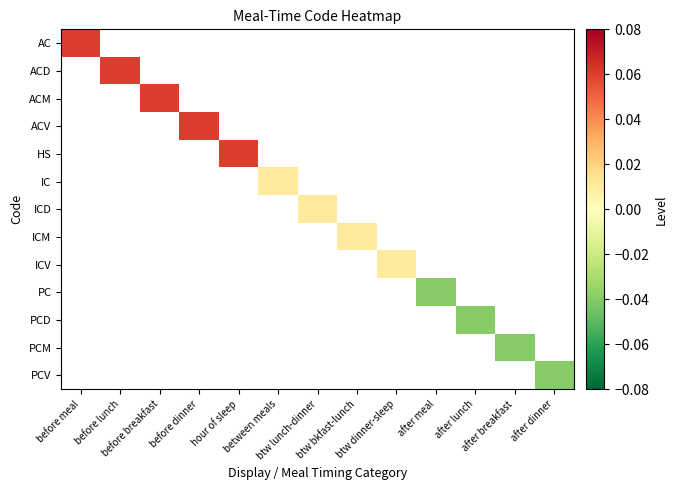

List the series in order of their peak value, highest first.

AC, ACD, ACM, ACV, HS, IC, ICD, ICM, ICV, PC, PCD, PCM, PCV